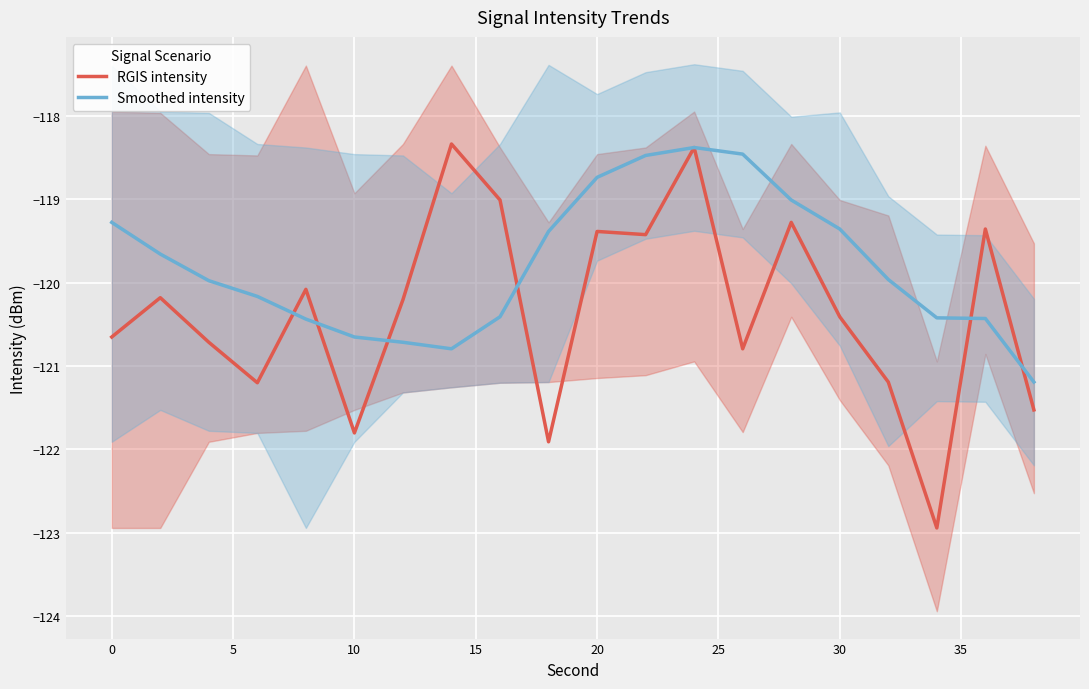

The value of RGIS intensity at 20 is -35.8. True or false?

False